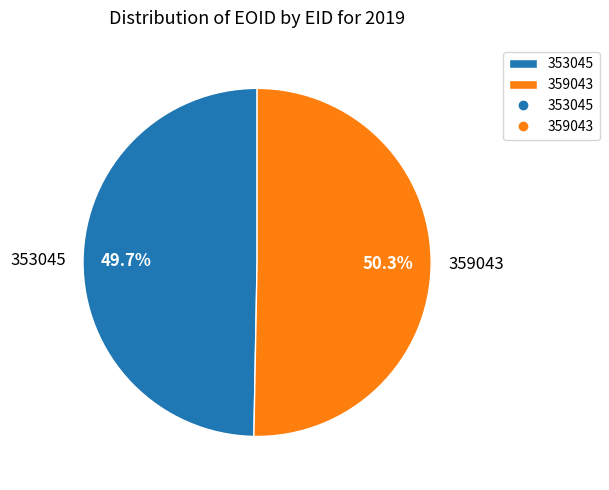

Approximately how many times larger is the value at 359043 compared to 353045?

1.0